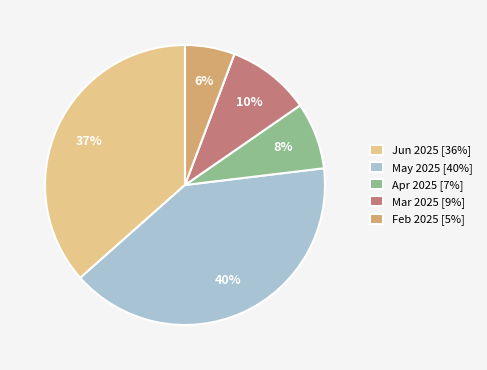

To the nearest percent, what is the average slice percentage?

20%